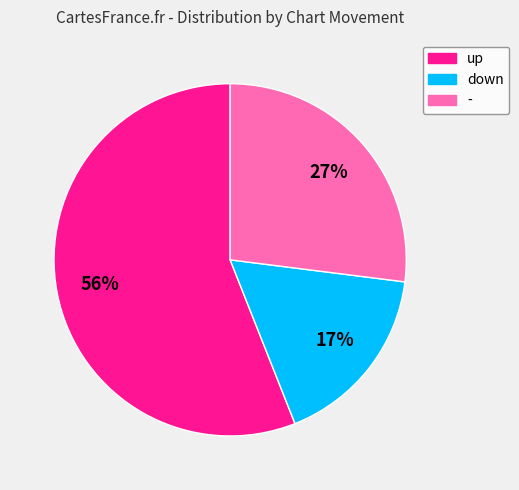

Which category has the smallest portion of the pie?

down